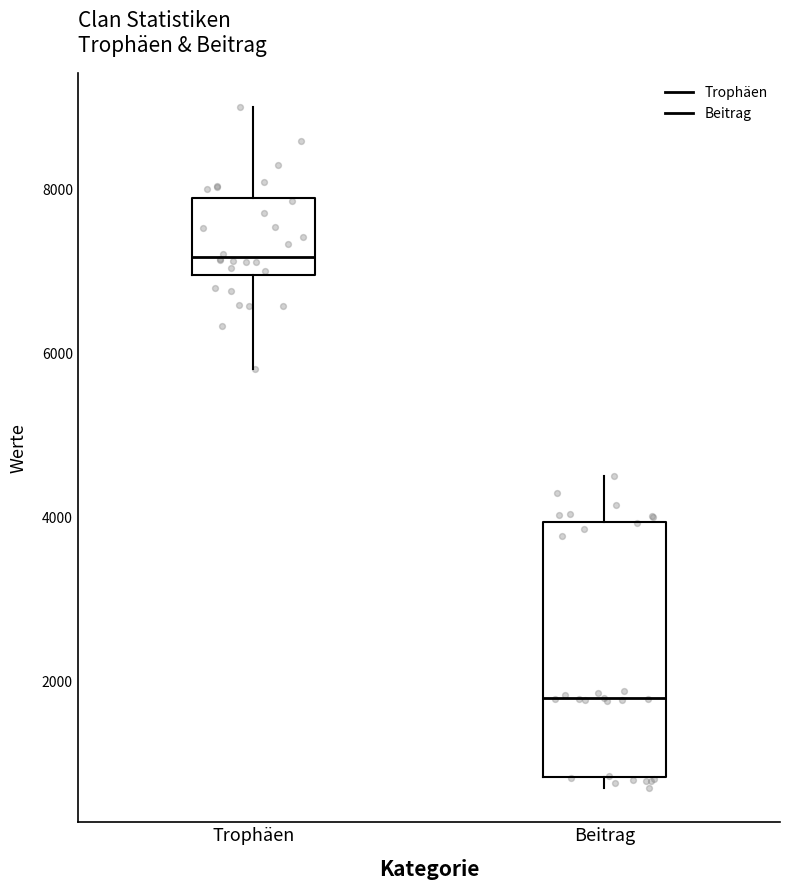

Reading left to right, read every box against the y-axis: the position of its median line, the range the box covers, and the ends of its whiskers. The values are not printed on the chart, so give them approximately, as read against the axis.

Trophäen: median 7200, box 7000 to 7800, whiskers 5800 to 9000
Beitrag: median 1800, box 800 to 4000, whiskers 600 to 4600